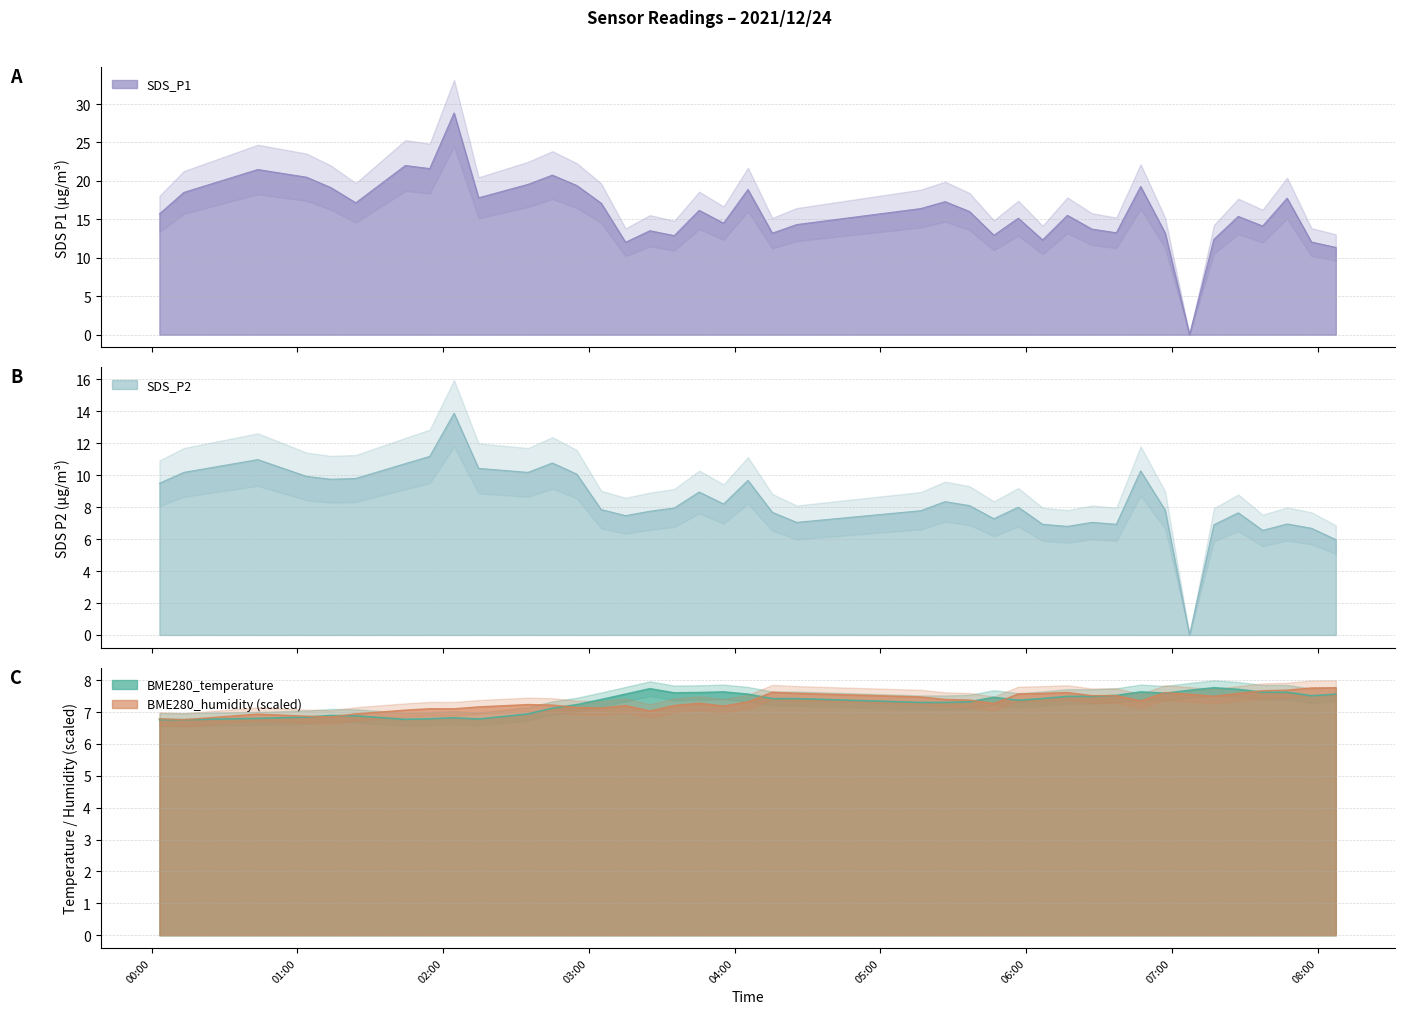

How many intersections are there between BME280_humidity and SDS_P1?

2